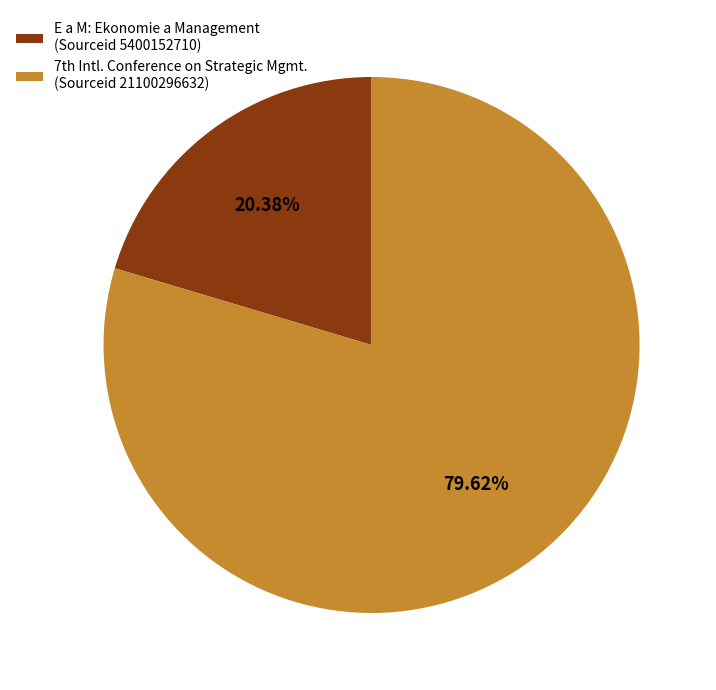

Which category accounts for the majority?

7th Intl. Conference on Strategic Mgmt. (Sourceid 21100296632)